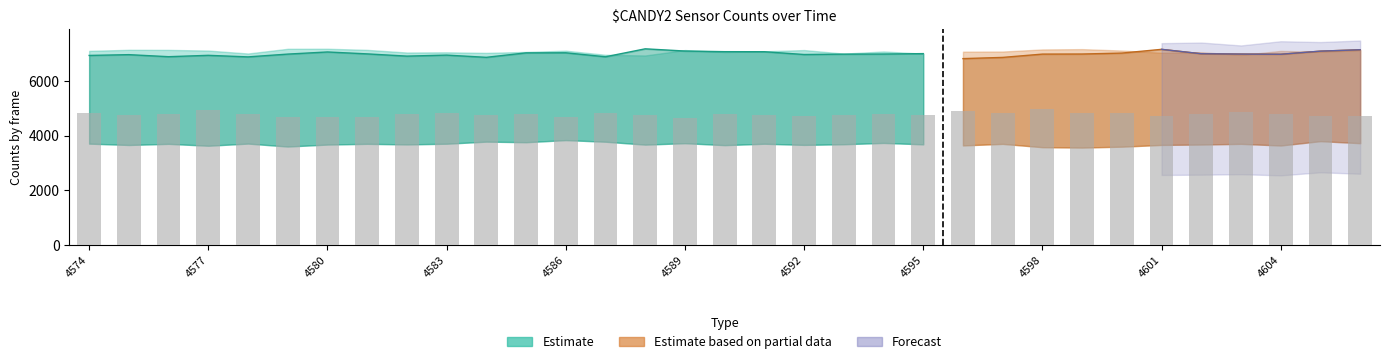

What is the value of the actual bar at the 26th from the left?

4837